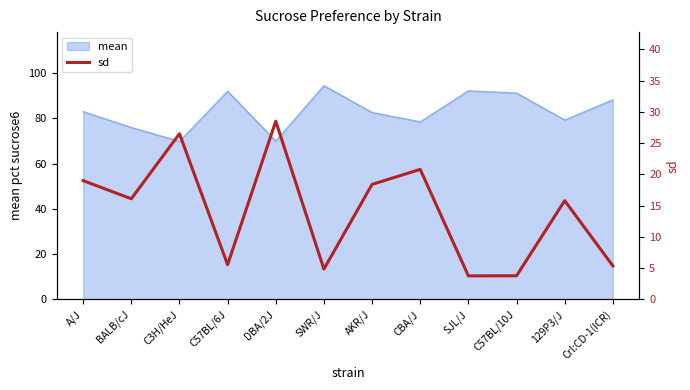

What is the smallest value displayed?

3.8